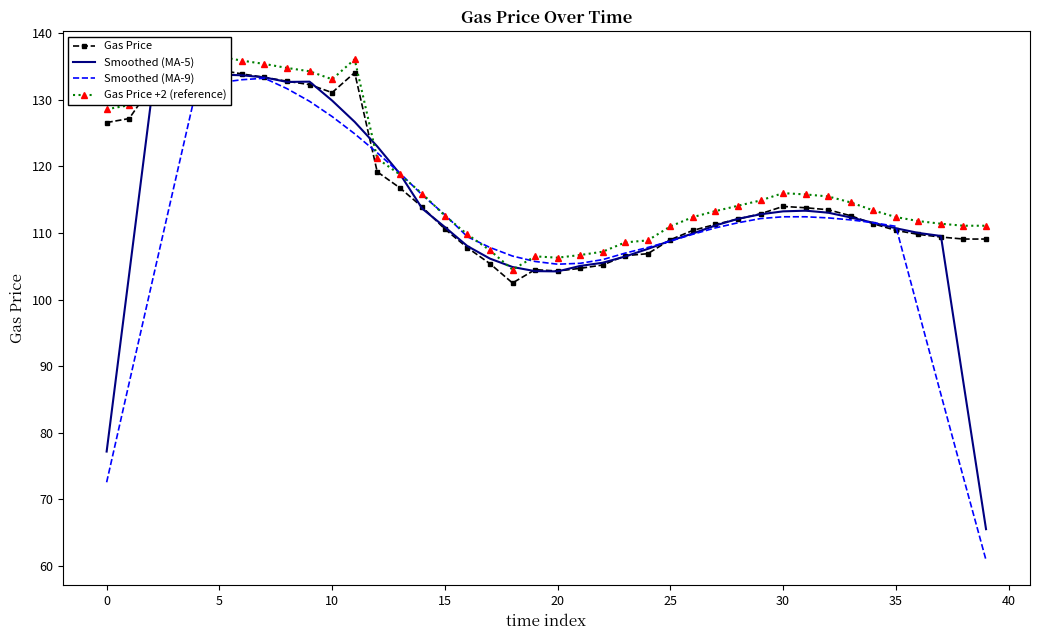

Reading right to left, transcribe all the data shown in this chart.

Gas Price: 109.1	109.1	109.4	109.8	110.4	111.4	112.6	113.5	113.8	114.0	112.9	112.1	111.3	110.4	109.0	106.9	106.6	105.2	104.7	104.3	104.5	102.5	105.4	107.8	110.6	113.9	116.8	119.2	134.1	131.1	132.3	132.8	133.4	133.9	134.5	133.9	133.3	132.1	127.2	126.6
Smoothed (MA-5): 65.5	87.5	109.6	110.0	110.7	111.5	112.3	113.1	113.4	113.3	112.8	112.1	111.1	109.9	108.8	107.6	106.5	105.5	105.1	104.2	104.3	104.9	106.2	108.0	110.9	113.7	118.9	123.0	126.7	129.9	132.7	132.7	133.4	133.7	133.8	133.5	132.2	130.6	103.8	77.2
Smoothed (MA-9): 60.9	73.2	85.8	98.4	111.0	111.6	112.0	112.3	112.4	112.4	112.2	111.5	110.8	109.8	108.8	107.8	107.0	106.0	105.5	105.3	105.7	106.5	107.8	109.4	112.8	115.7	119.0	122.1	124.9	127.5	129.8	131.7	133.3	133.0	132.6	132.0	117.2	102.4	87.5	72.6
Gas Price +2 (reference): 111.1	111.1	111.4	111.8	112.4	113.4	114.6	115.5	115.8	116.0	114.9	114.1	113.3	112.4	111.0	108.9	108.6	107.2	106.7	106.3	106.5	104.5	107.4	109.8	112.6	115.9	118.8	121.2	136.1	133.1	134.3	134.8	135.4	135.9	136.5	135.9	135.3	134.1	129.2	128.6